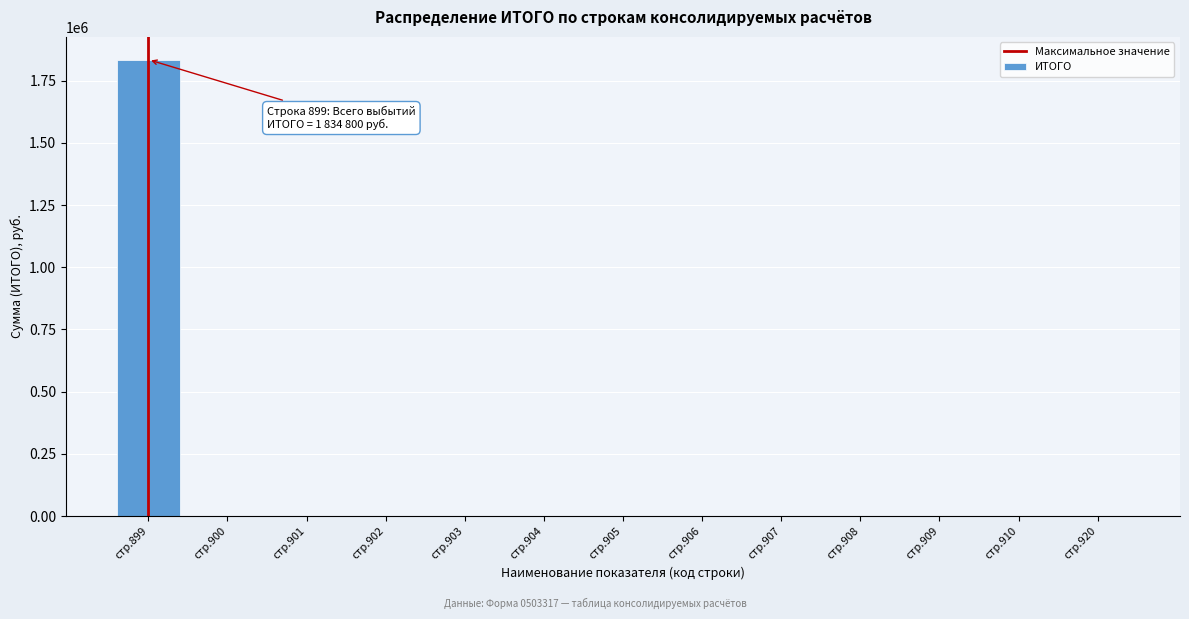

Reading left to right, extract all data points from this chart.

стр.899=1834800	стр.900=0	стр.901=0	стр.902=0	стр.903=0	стр.904=0	стр.905=0	стр.906=0	стр.907=0	стр.908=0	стр.909=0	стр.910=0	стр.920=0